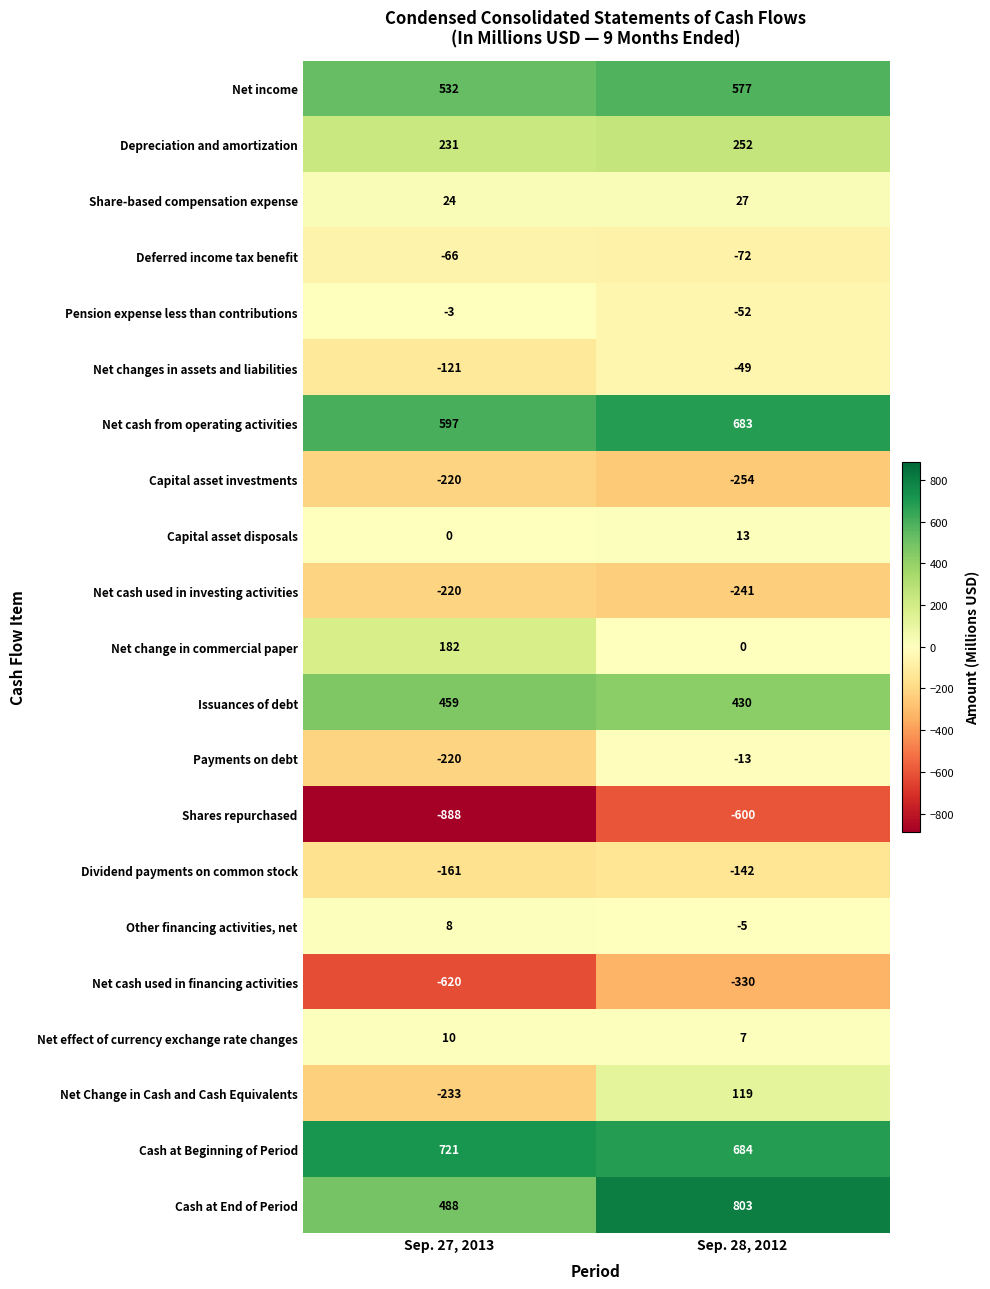

True or false: Net income has a value of 577 at Sep. 28, 2012.

True